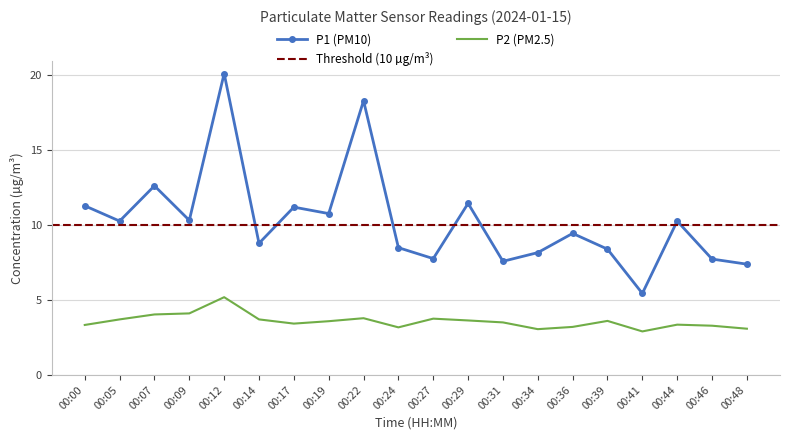

What is the spread (max minus min) of values at 00:12?

14.9